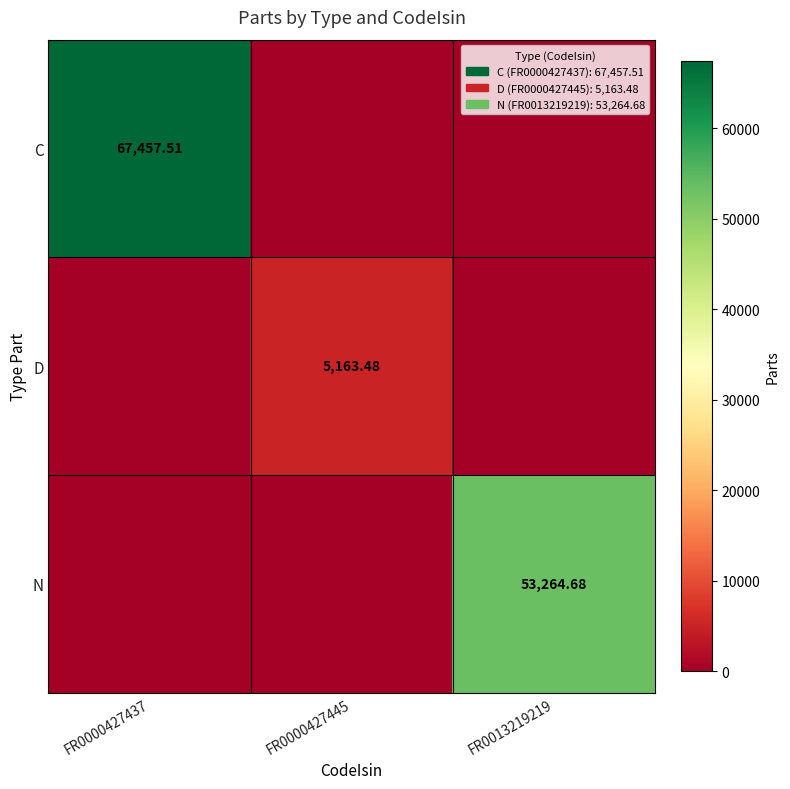

The value of N at FR0000427437 is -19297.6. True or false?

False